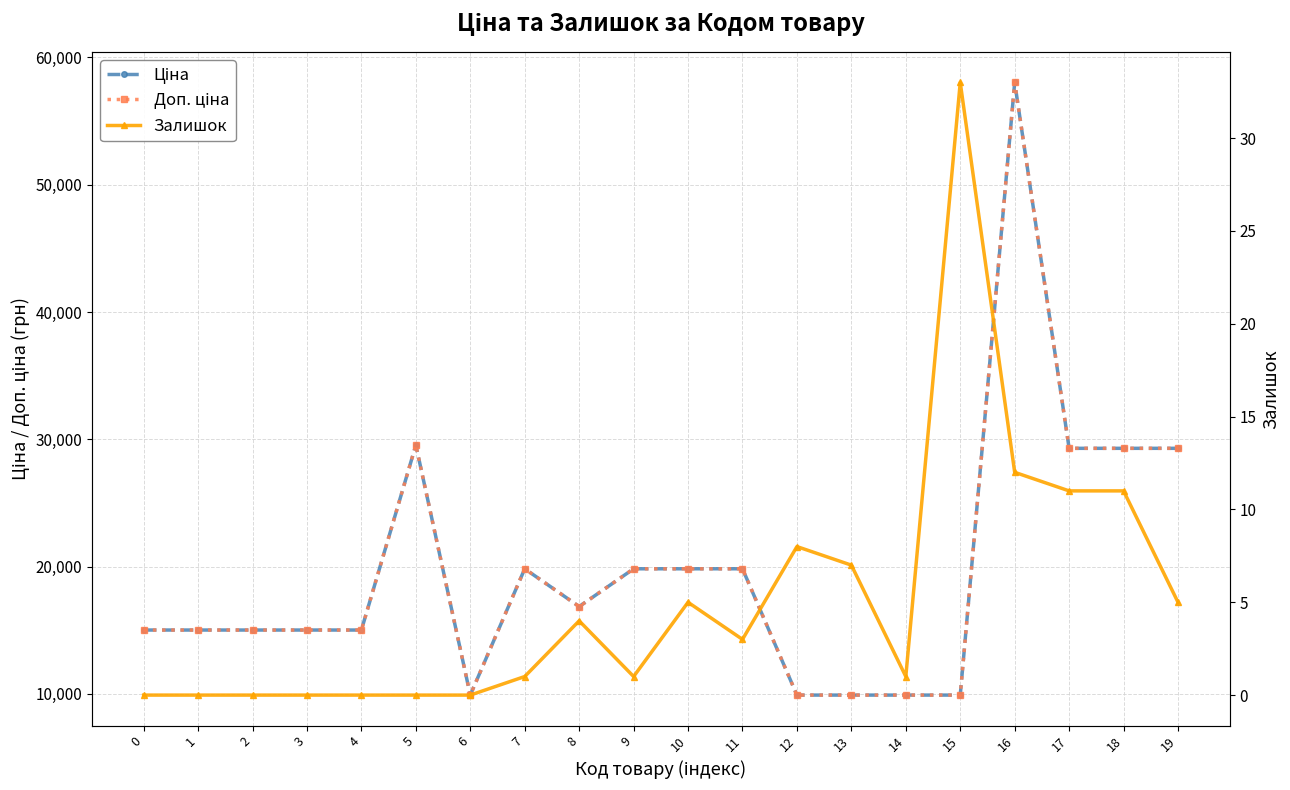

What is the difference between the Доп. ціна values at 19 and 1?

14275.7